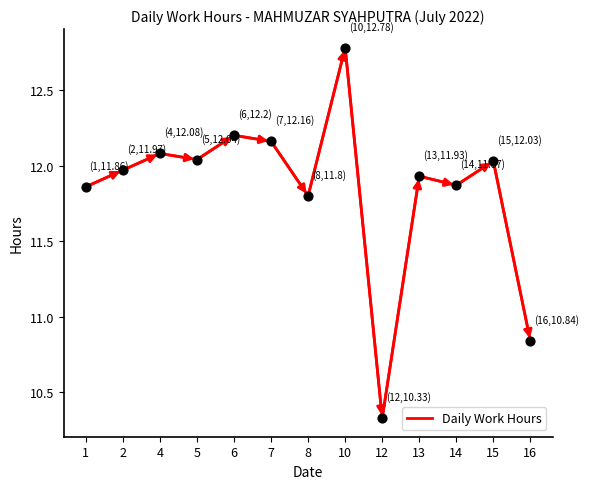

What is the ratio of the value at 2 to the value at 14?

1.0